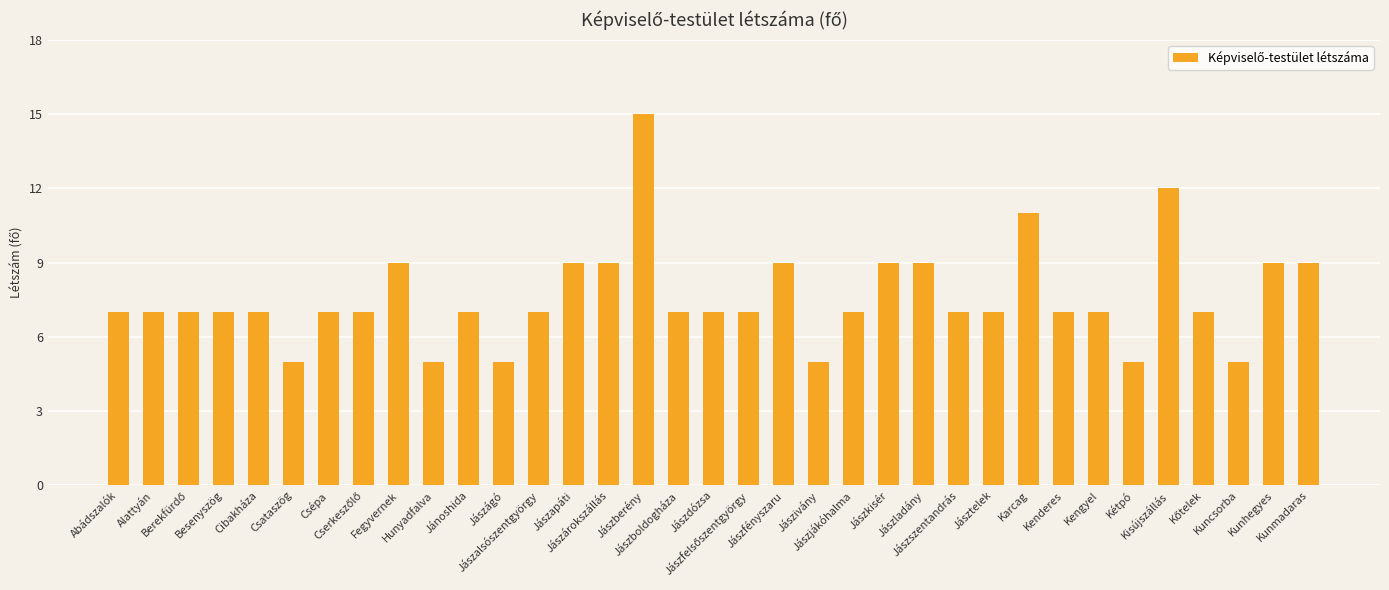

How many bars are there in total?

35